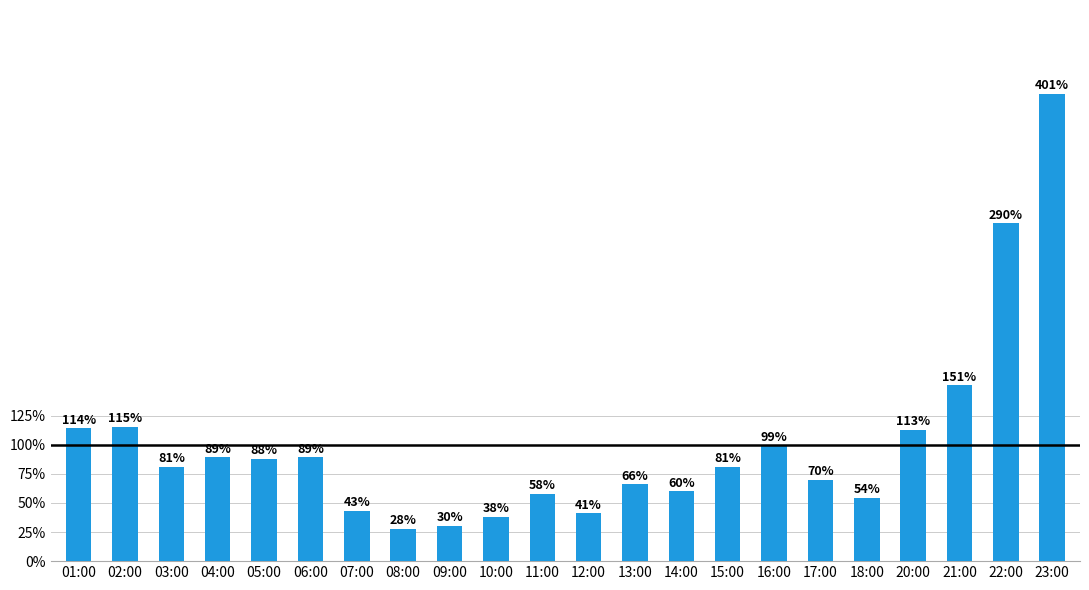

What is the label of the 18th bar from the right?

05:00